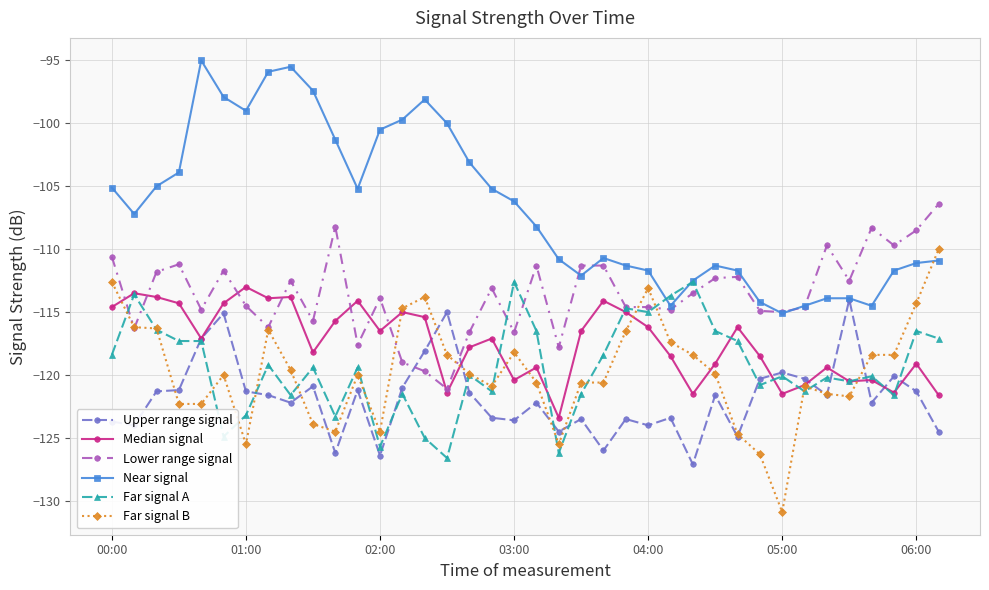

True or false: Near signal and Median signal cross at least once.

False